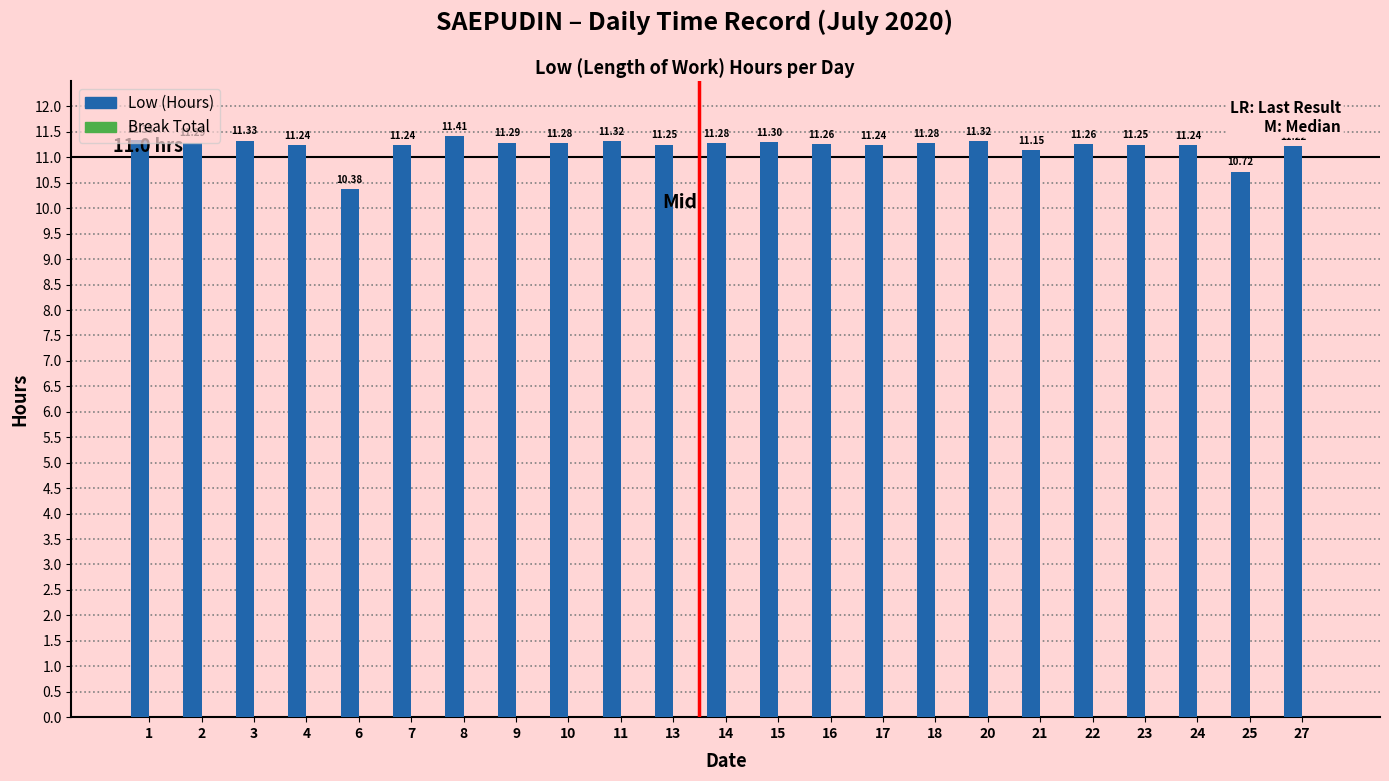

What is the change in value from 24 to 25?

-0.5